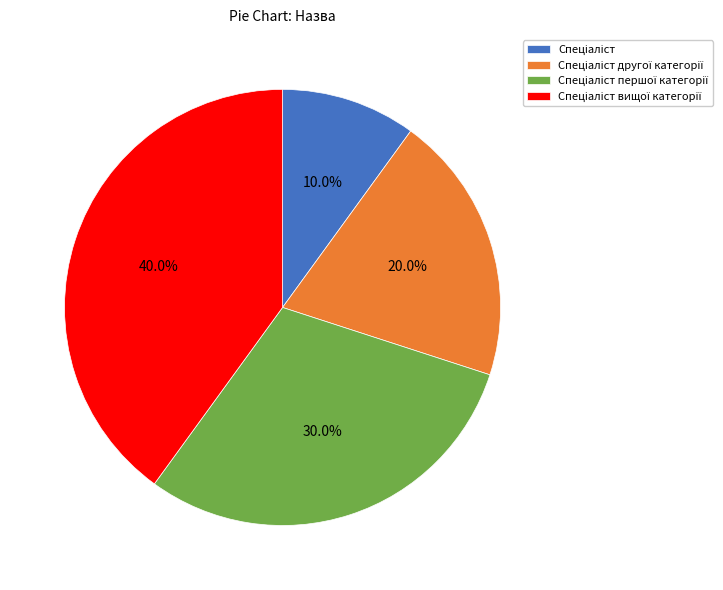

Does any single category account for the majority?

No